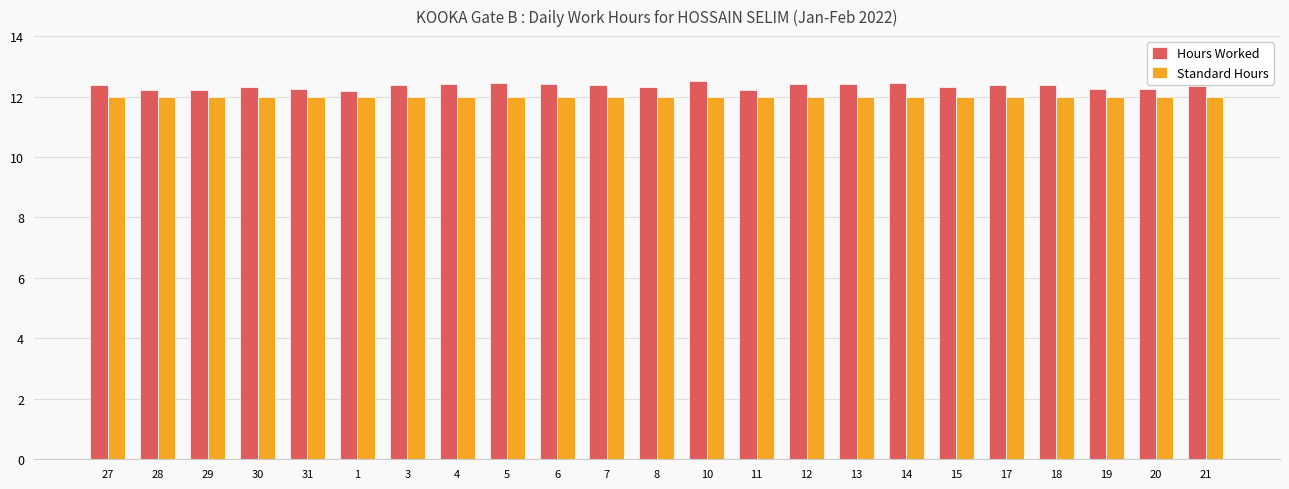

What is the difference between the second highest and minimum values in the Hours Worked series?

0.3